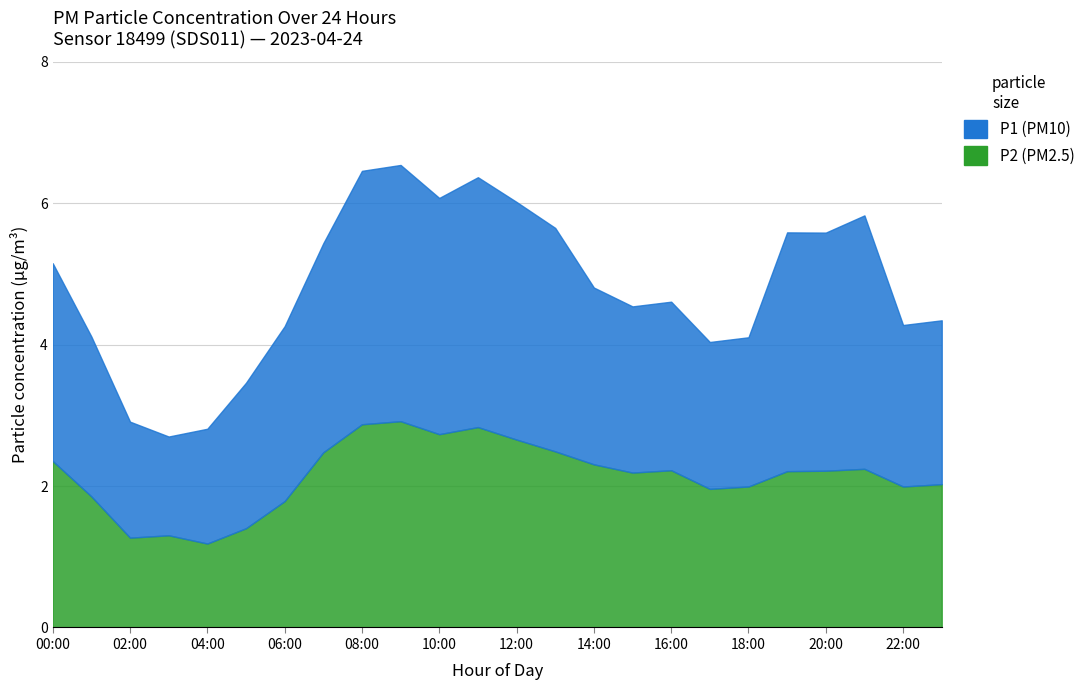

What are all the series names shown in the legend?

P1, P2